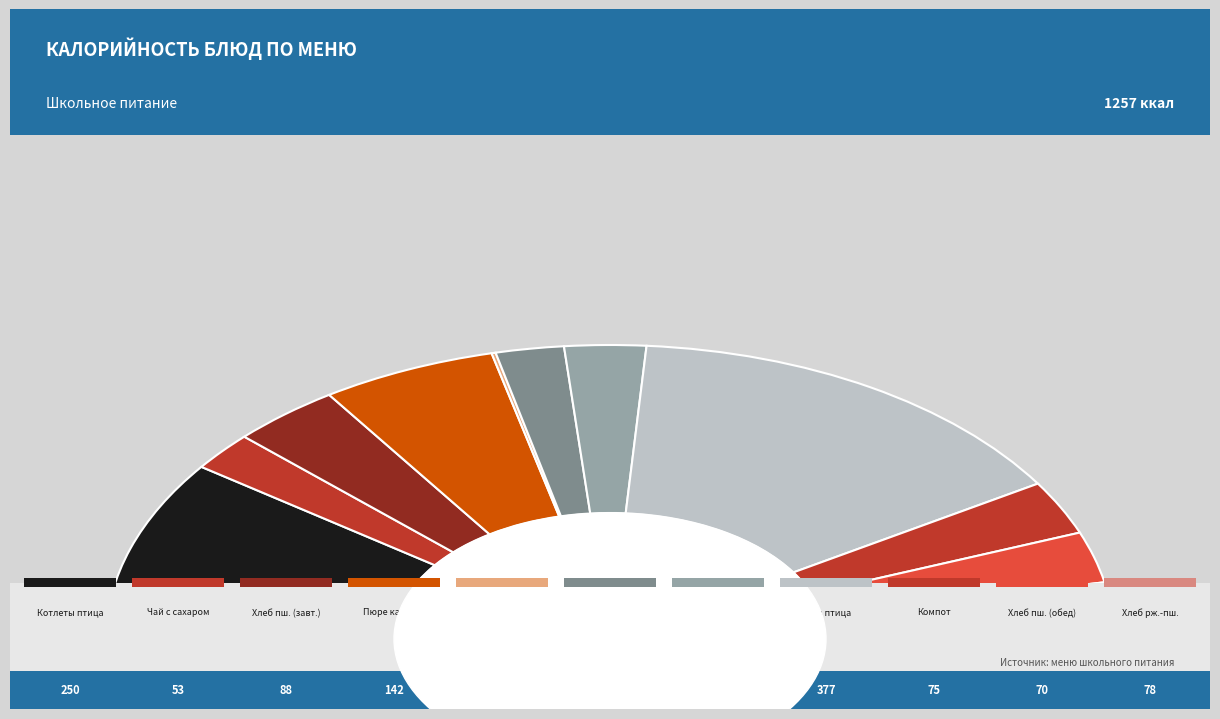

What is the change in value from Котлеты рубленые из мяса птицы to Компот из сухофруктов?

-175.7